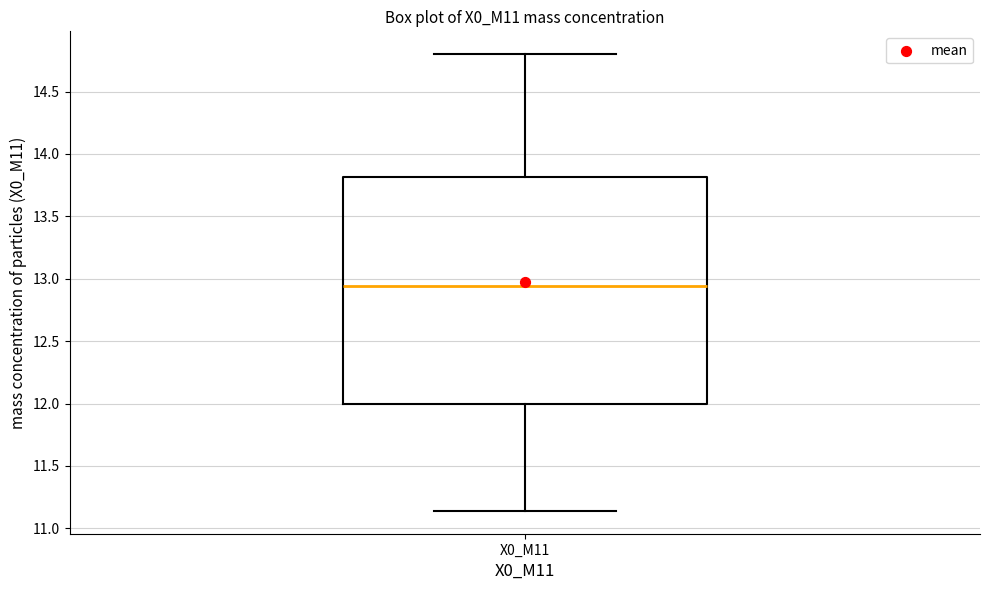

Transcribe this box plot: give where the median line is, the range the box spans, and where the two whiskers end, as read against the y-axis. The values are not printed on the chart, so give them approximately, as read against the axis.

median 12.95, box 12.00 to 13.80, whiskers 11.15 to 14.80